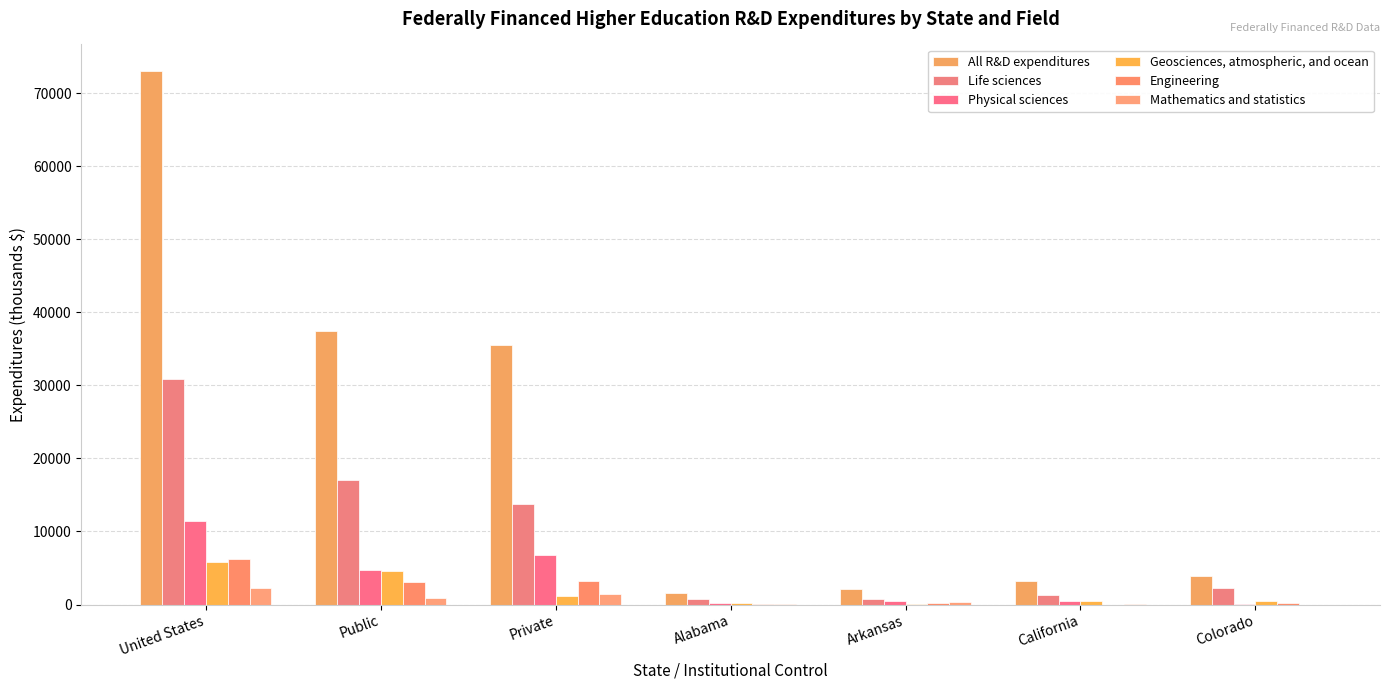

Which series has the largest range (max minus min)?

All R&D expenditures